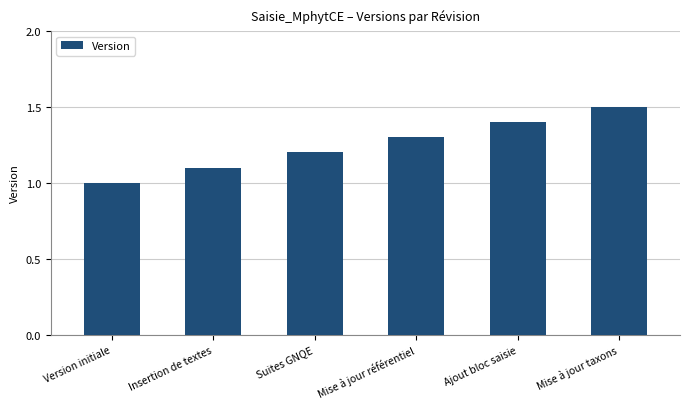

What is the label of the 3rd bar from the left?

Suites GNQE